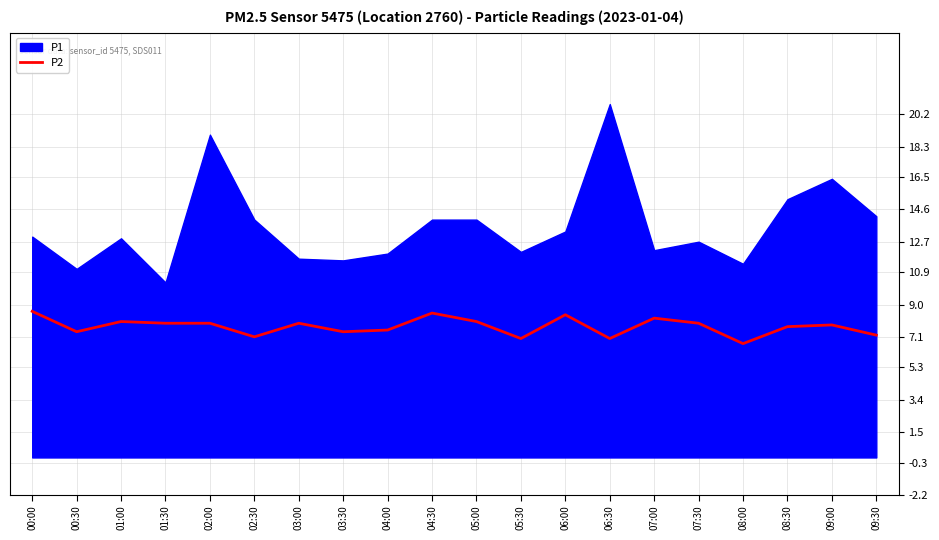

True or false: P2 has a value of 7.9 at 02:00.

True